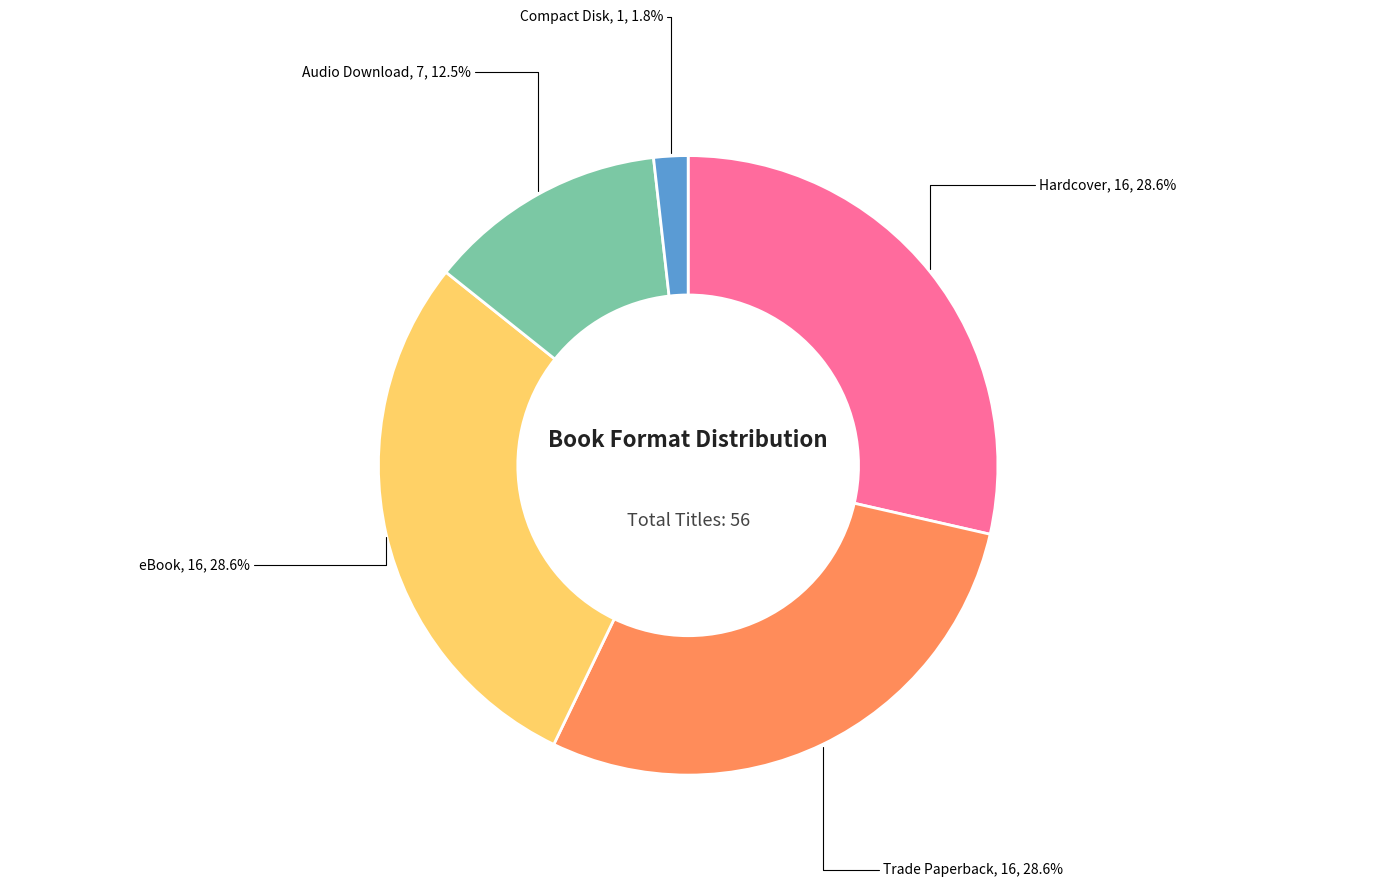

Does any single category account for the majority?

No